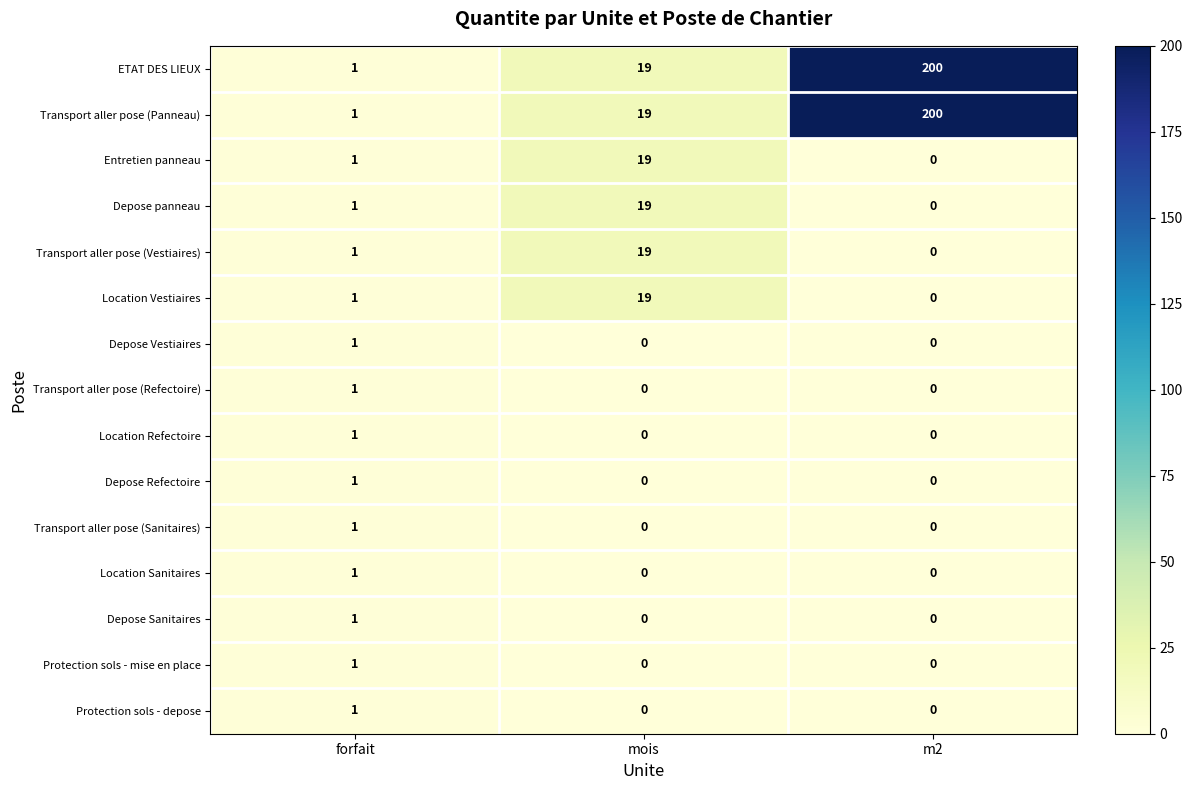

At which category is the sum across all series the highest?

m2